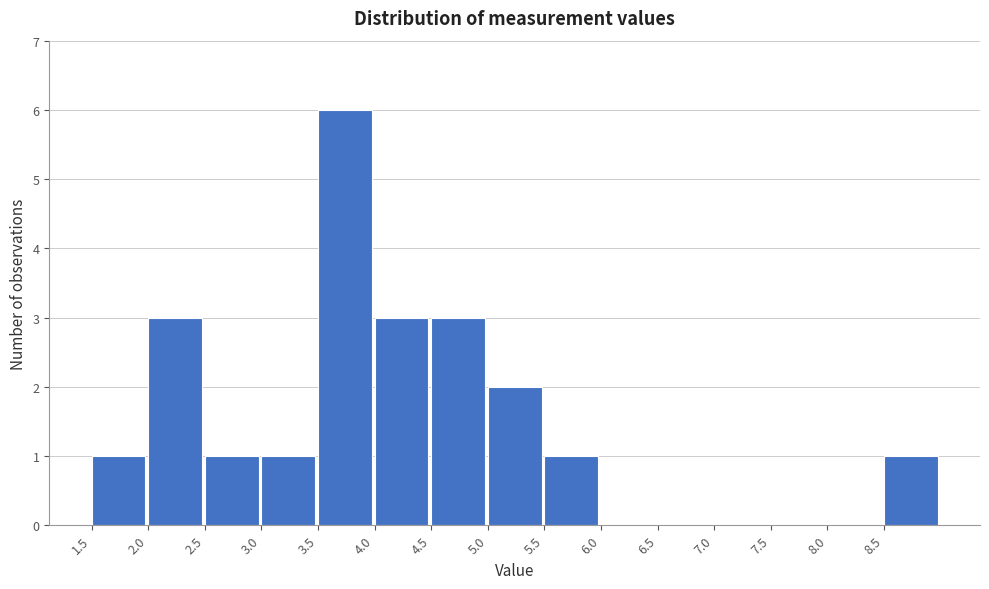

Reading left to right, transcribe this chart: for each bar, give the range it covers on the x-axis and its height. The values are not printed on the chart, so give them approximately, as read against the axis.

1.5 to 2.0: 1
2.0 to 2.5: 3
2.5 to 3.0: 1
3.0 to 3.5: 1
3.5 to 4.0: 6
4.0 to 4.5: 3
4.5 to 5.0: 3
5.0 to 5.5: 2
5.5 to 6.0: 1
6.0 to 6.5: 0
6.5 to 7.0: 0
7.0 to 7.5: 0
7.5 to 8.0: 0
8.0 to 8.5: 0
8.5 to 9.0: 1